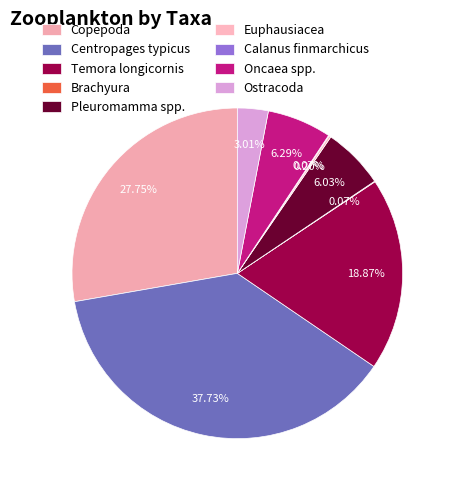

Is it true that Copepoda is 42% of the pie?

False